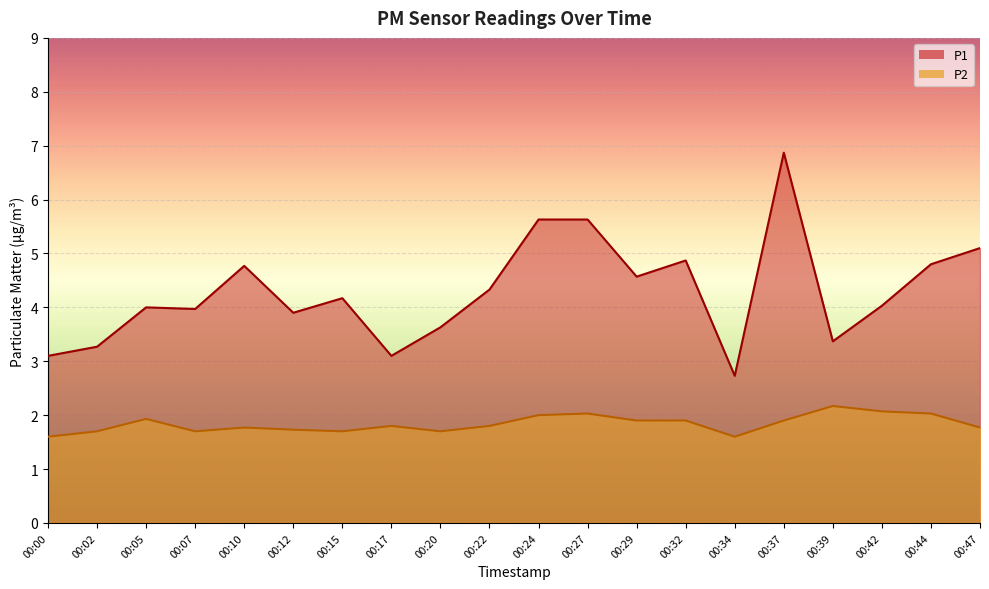

How many lines are shown in the chart?

2